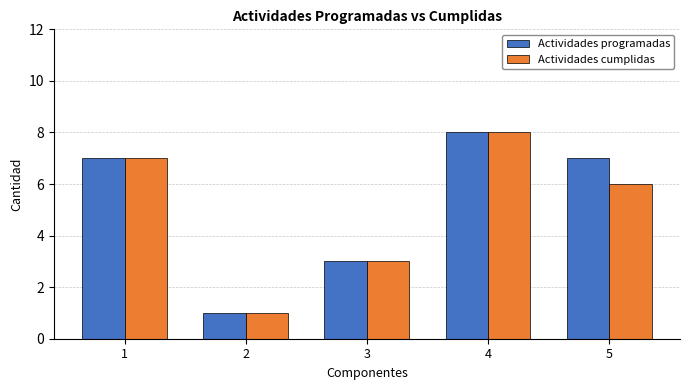

Which series has the largest total across all categories?

Actividades programadas